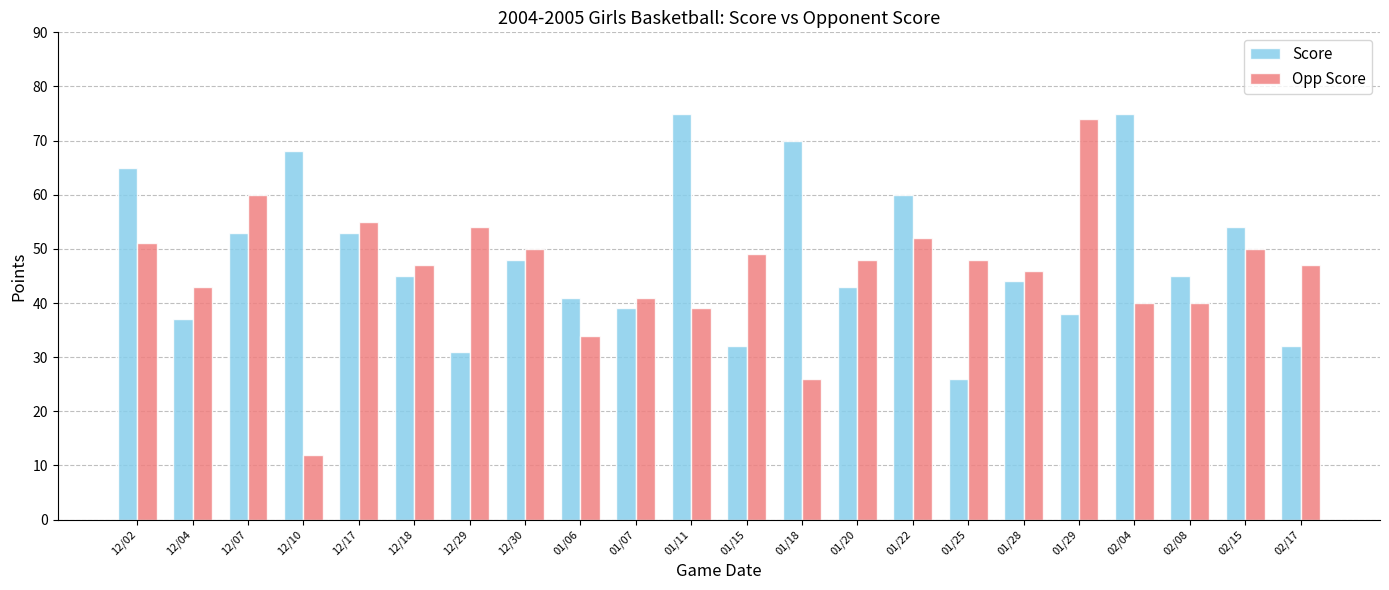

How many bars are there in total?

44